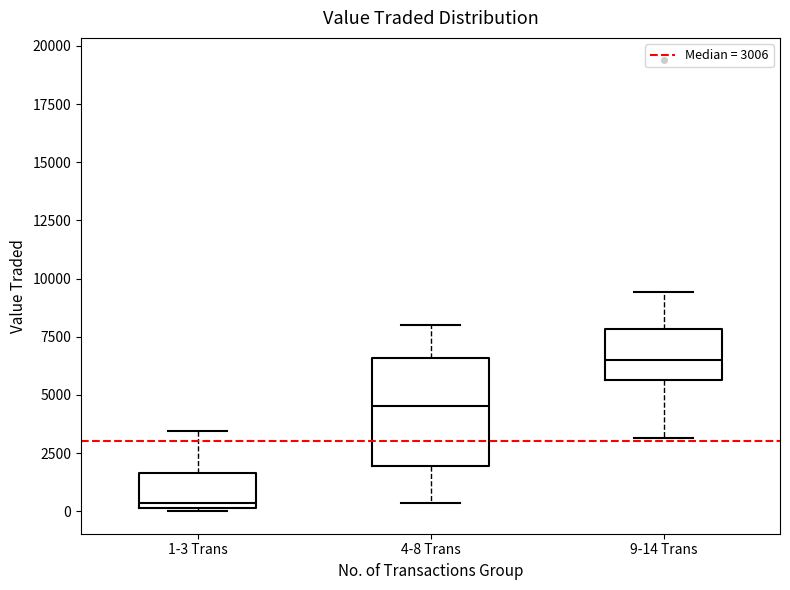

Reading left to right, read every box against the y-axis: the position of its median line, the range the box covers, and the ends of its whiskers. The values are not printed on the chart, so give them approximately, as read against the axis.

1-3 Trans: median 500, box 0 to 1500, whiskers 0 to 3500
4-8 Trans: median 4500, box 2000 to 6500, whiskers 500 to 8000
9-14 Trans: median 6500, box 5500 to 8000, whiskers 3000 to 9500